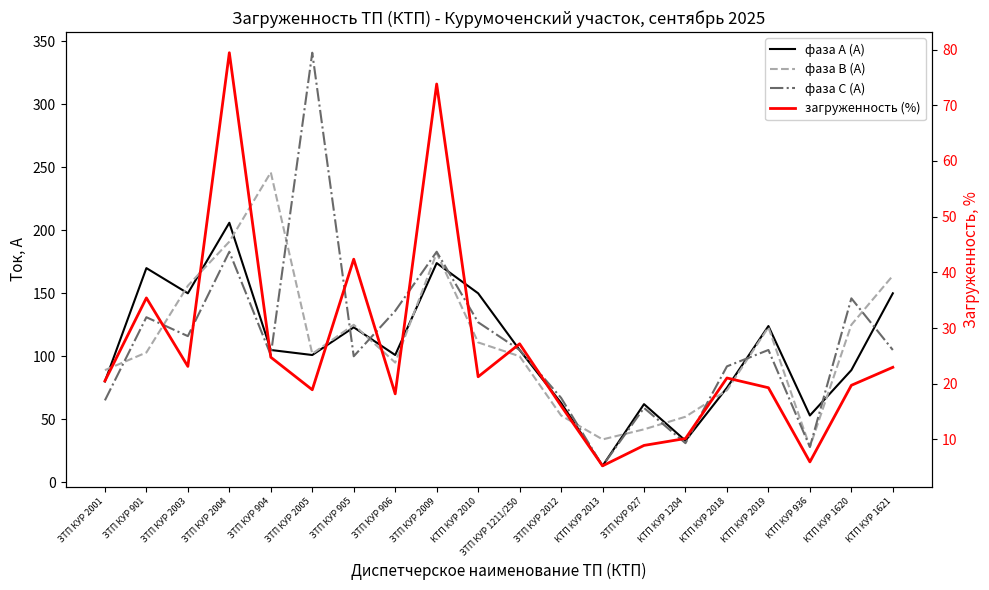

At which label does фаза А (А) reach its minimum?

КТП КУР 2013